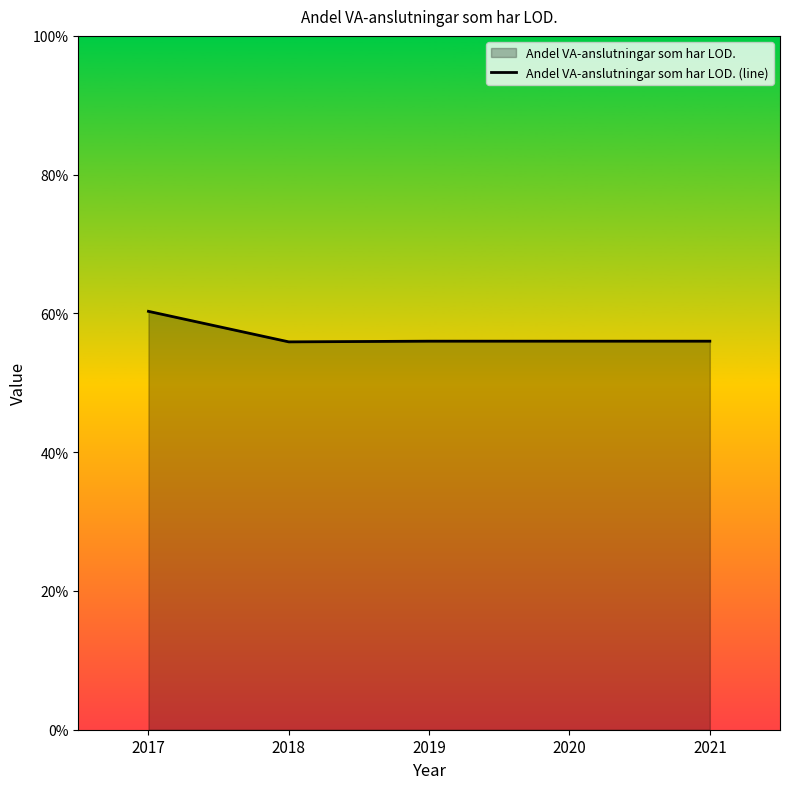

Where does the data first go above 56?

2017